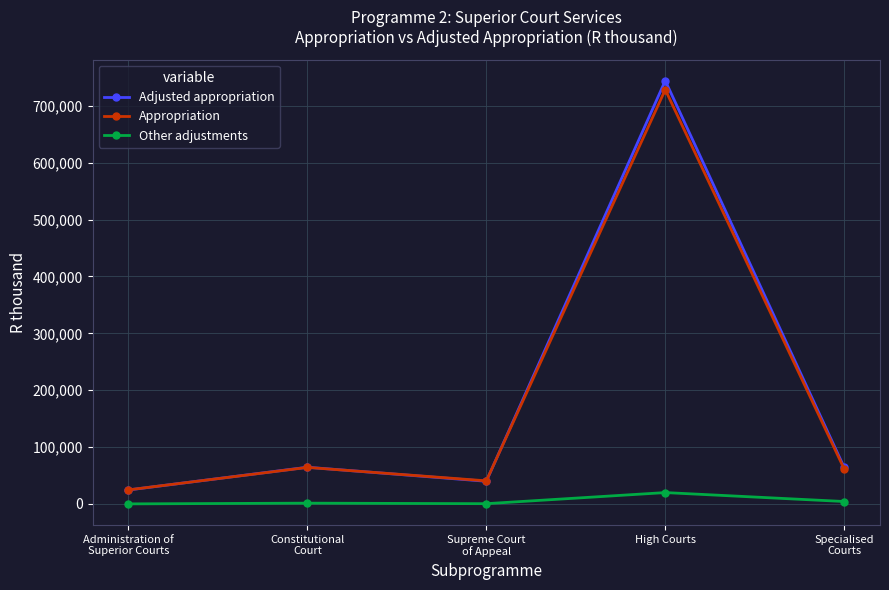

Which series has the widest spread of values?

Adjusted appropriation